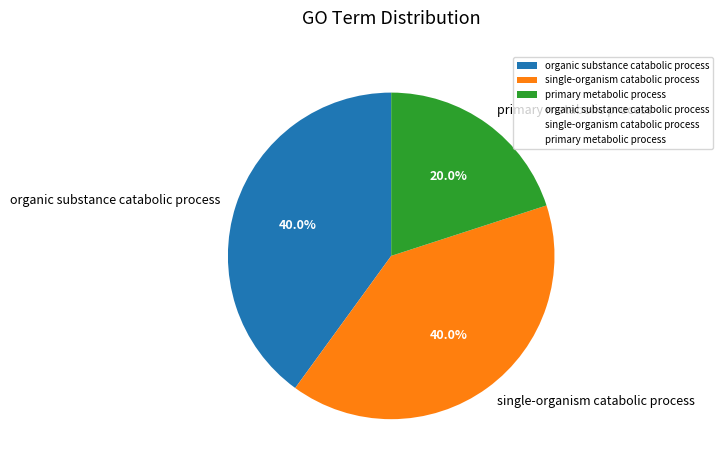

What percentage is the primary metabolic process slice, to the nearest percent?

20%